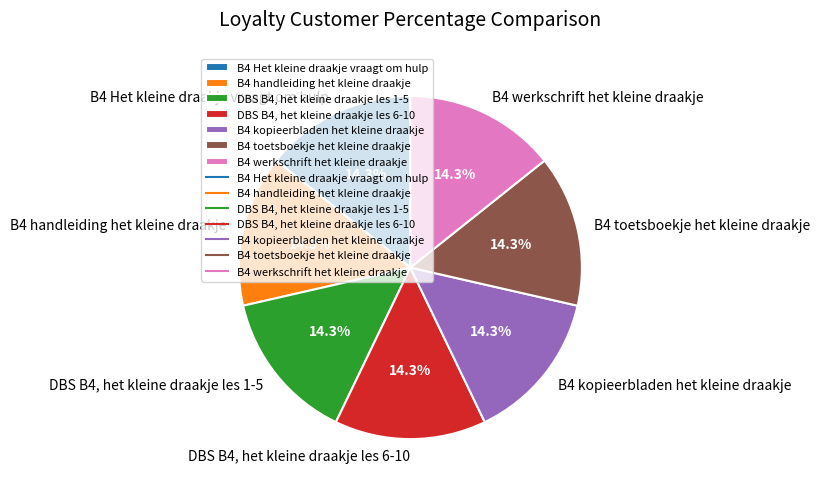

To the nearest percent, what portion does B4 Het kleine draakje vraagt om hulp represent?

14%